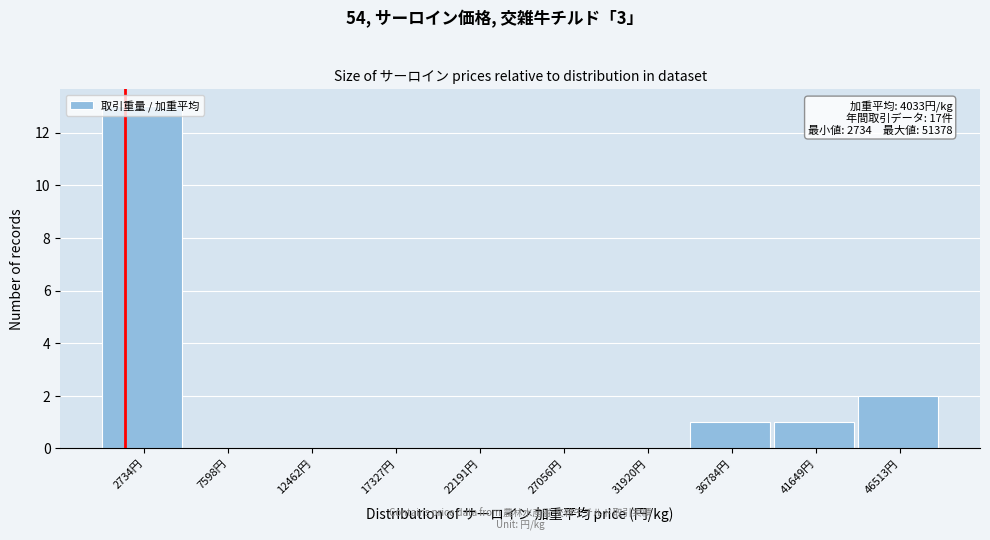

What is the sum of all values?

17